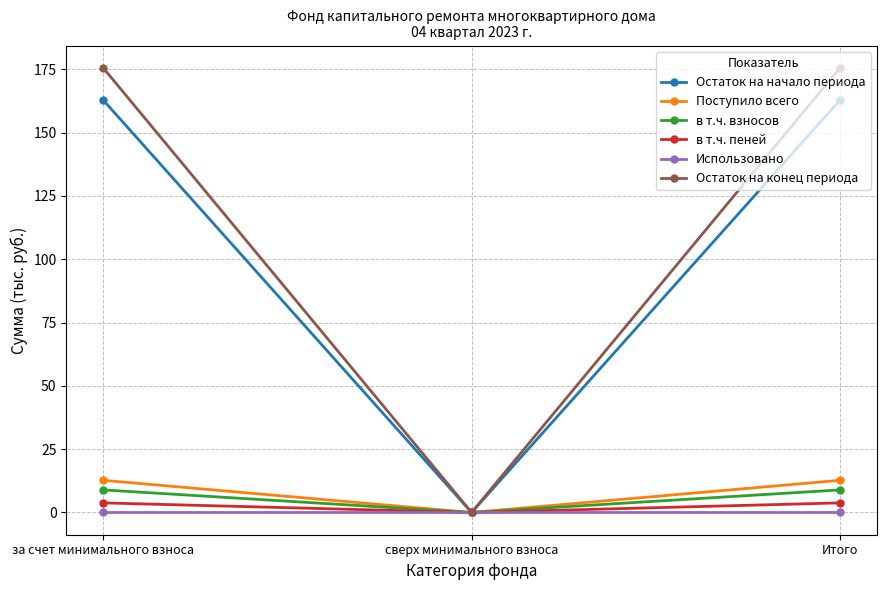

What is the total value across all series at Итого?

363.9